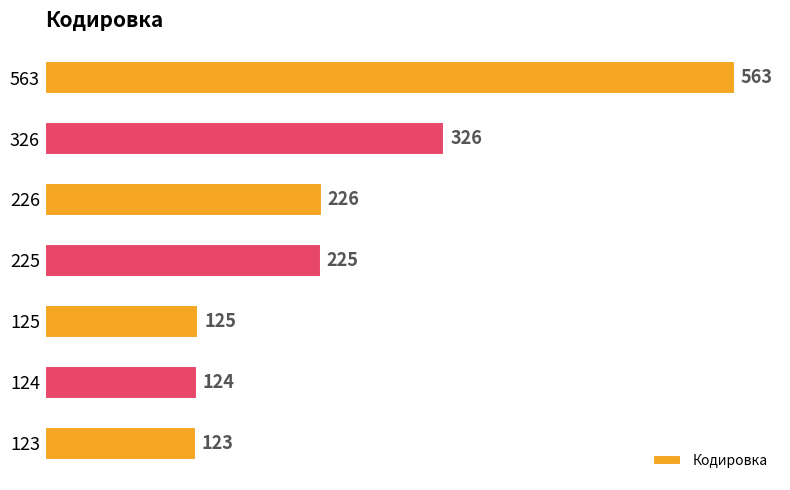

How many distinct data groups are displayed?

1